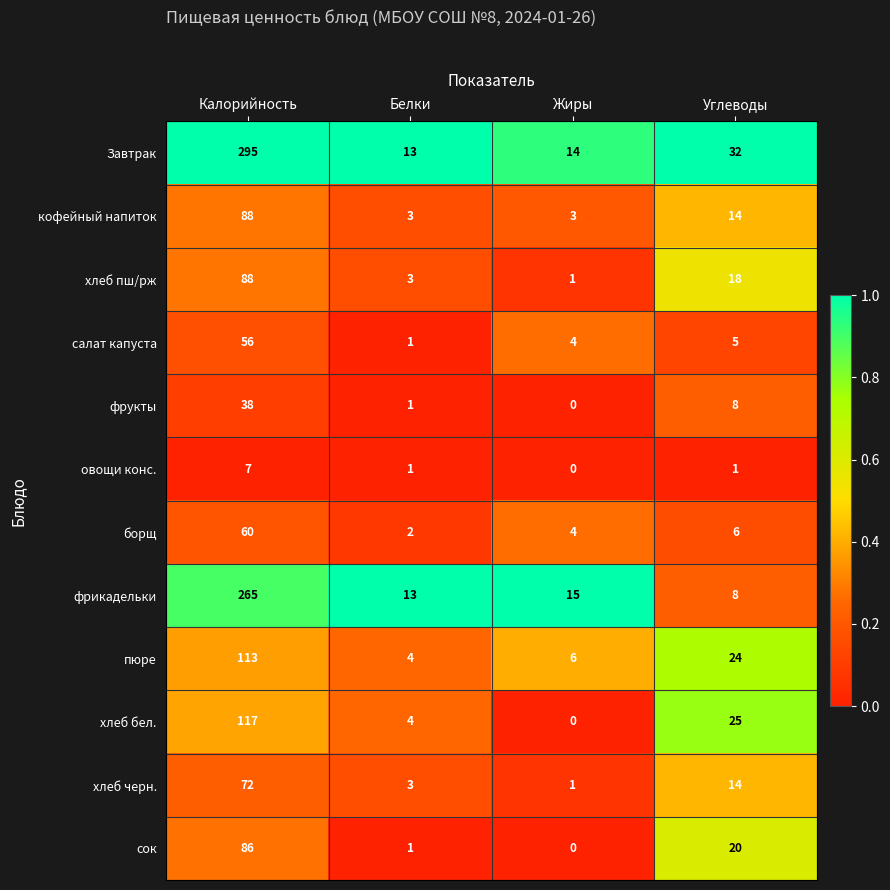

What is the difference between the highest and lowest values at Калорийность?

288